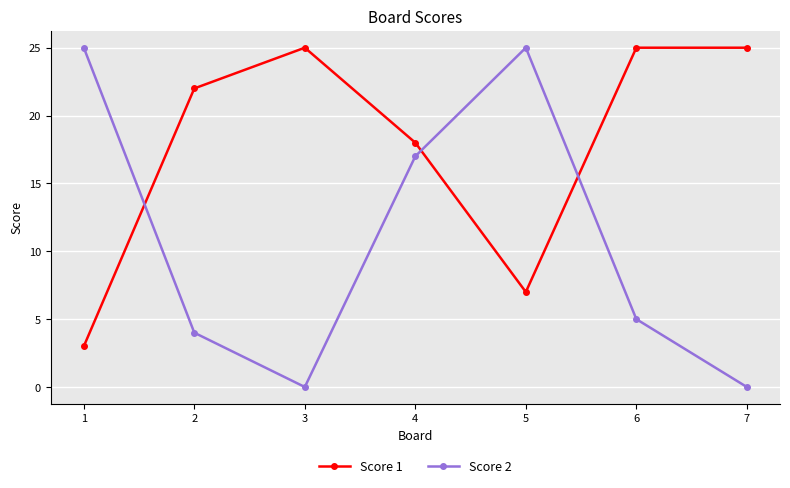

True or false: Score 2 and Score 1 intersect in this chart.

True